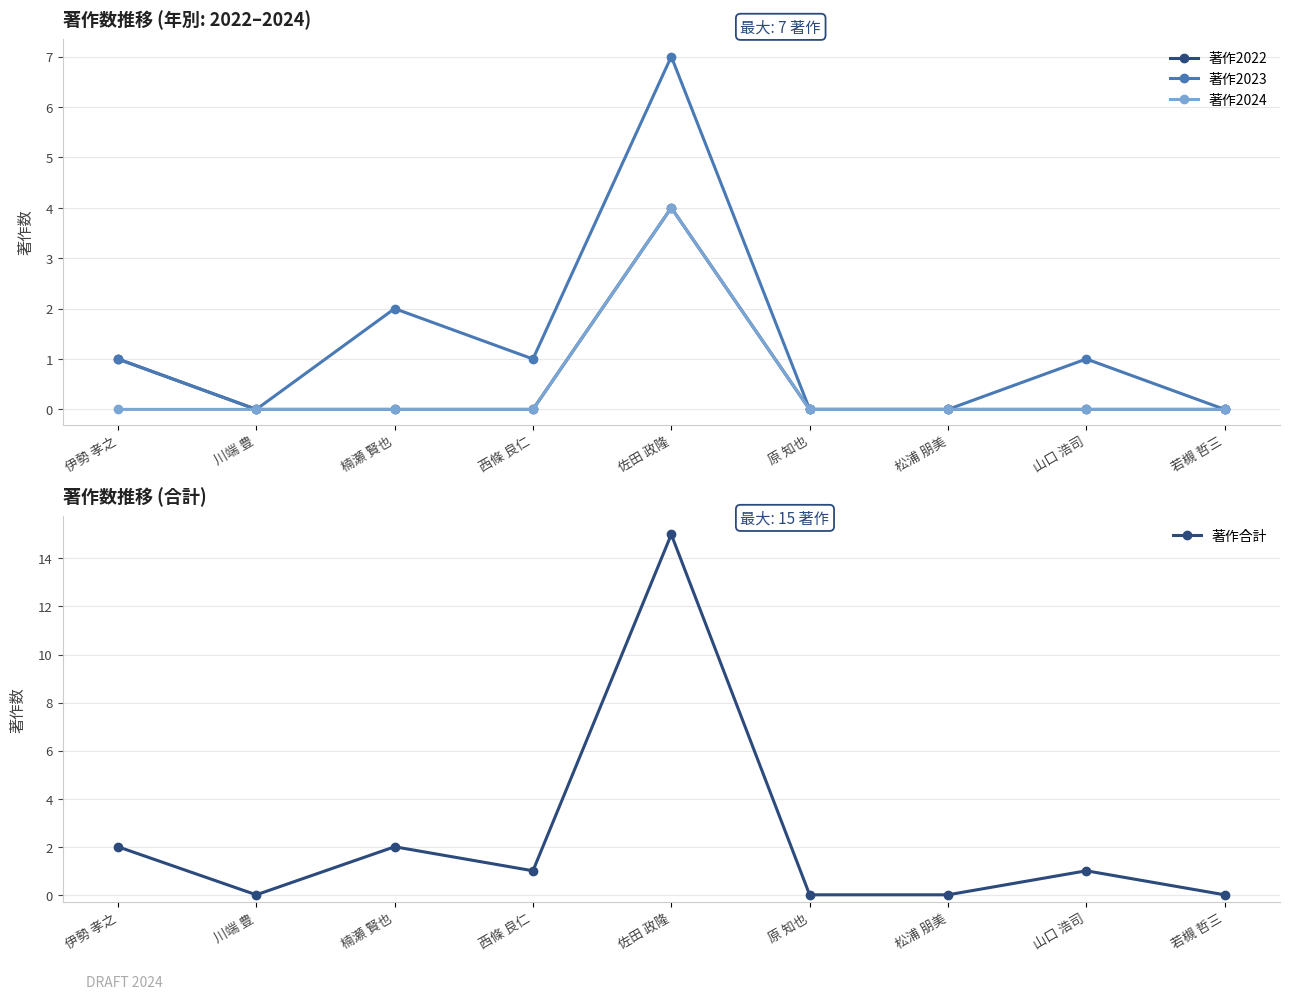

What are all the series names shown in the legend?

著作2022, 著作2023, 著作2024, 著作合計